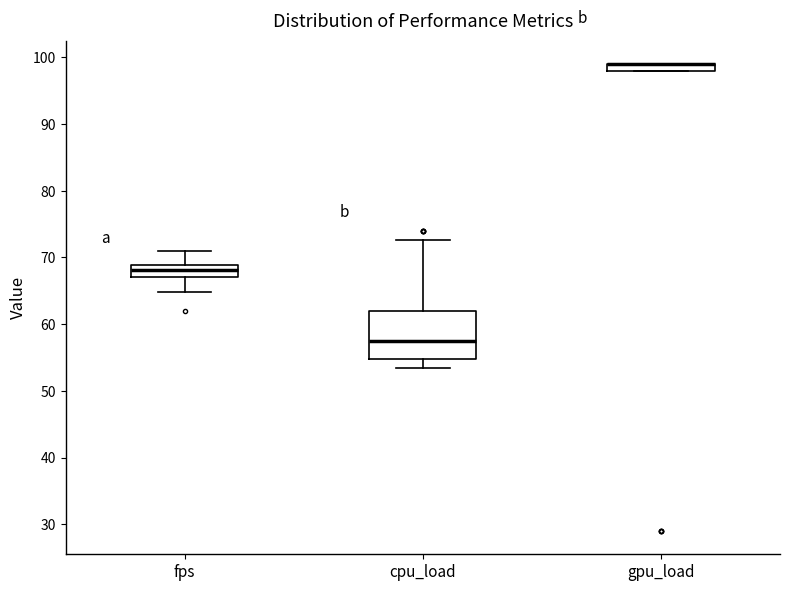

Where does the median line of the box for cpu_load sit on the y-axis? The values are not printed on the chart, so give them approximately, as read against the axis.

57